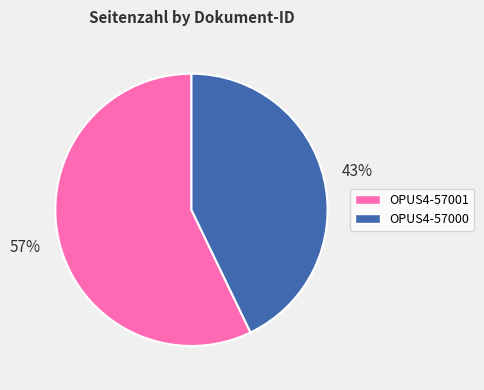

How many segments does this pie chart have?

2